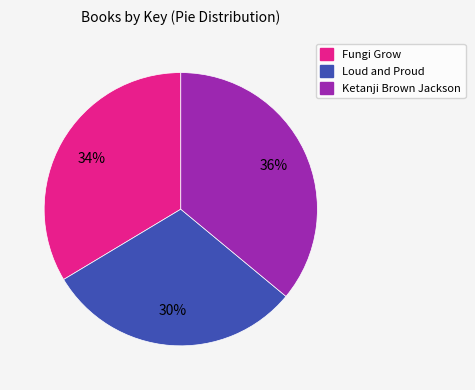

Does any single category account for the majority?

No